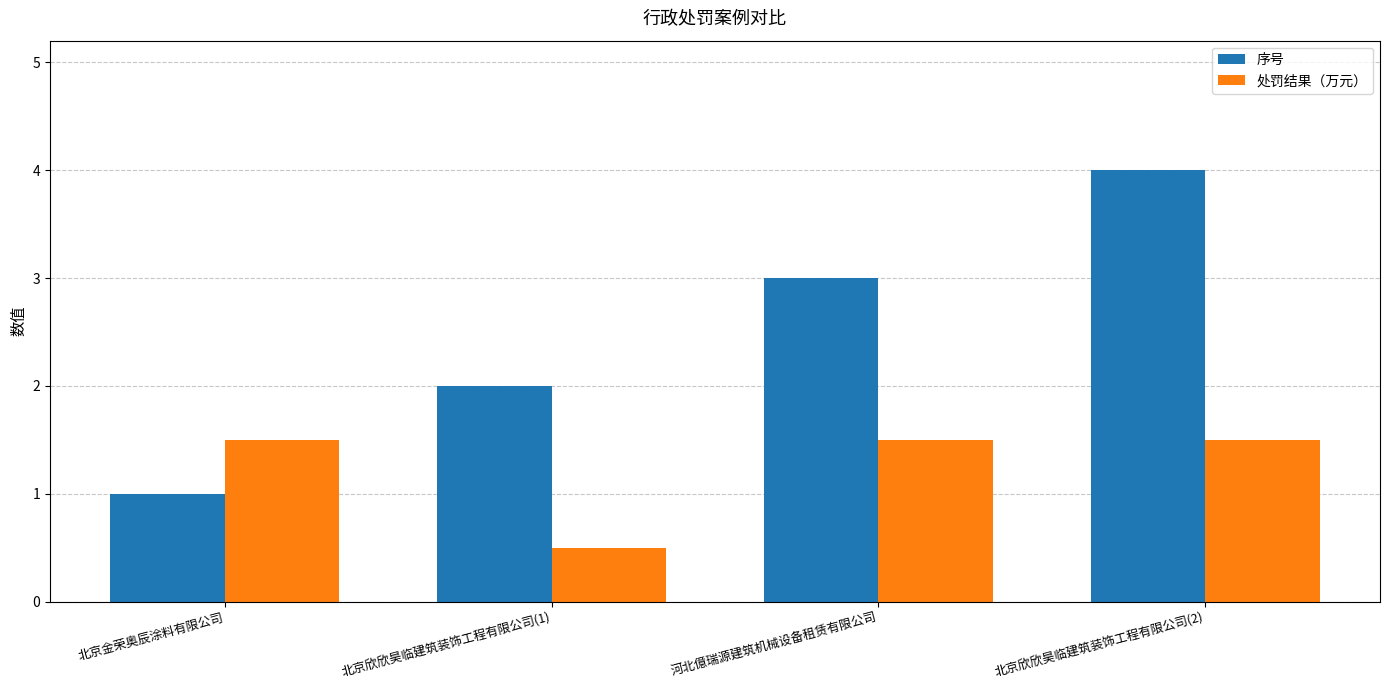

What is the minimum value shown in the chart?

0.5